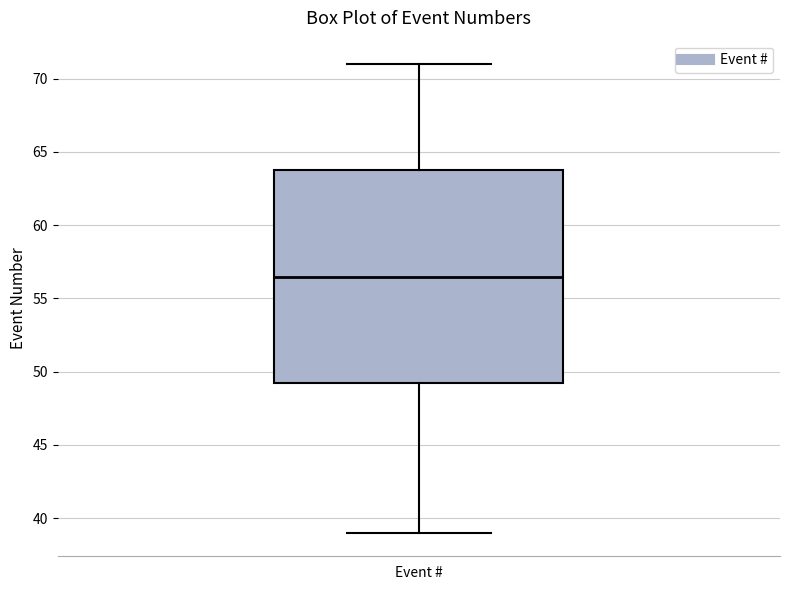

Where does the upper whisker of the box for Event # end on the y-axis? The values are not printed on the chart, so give them approximately, as read against the axis.

71.0